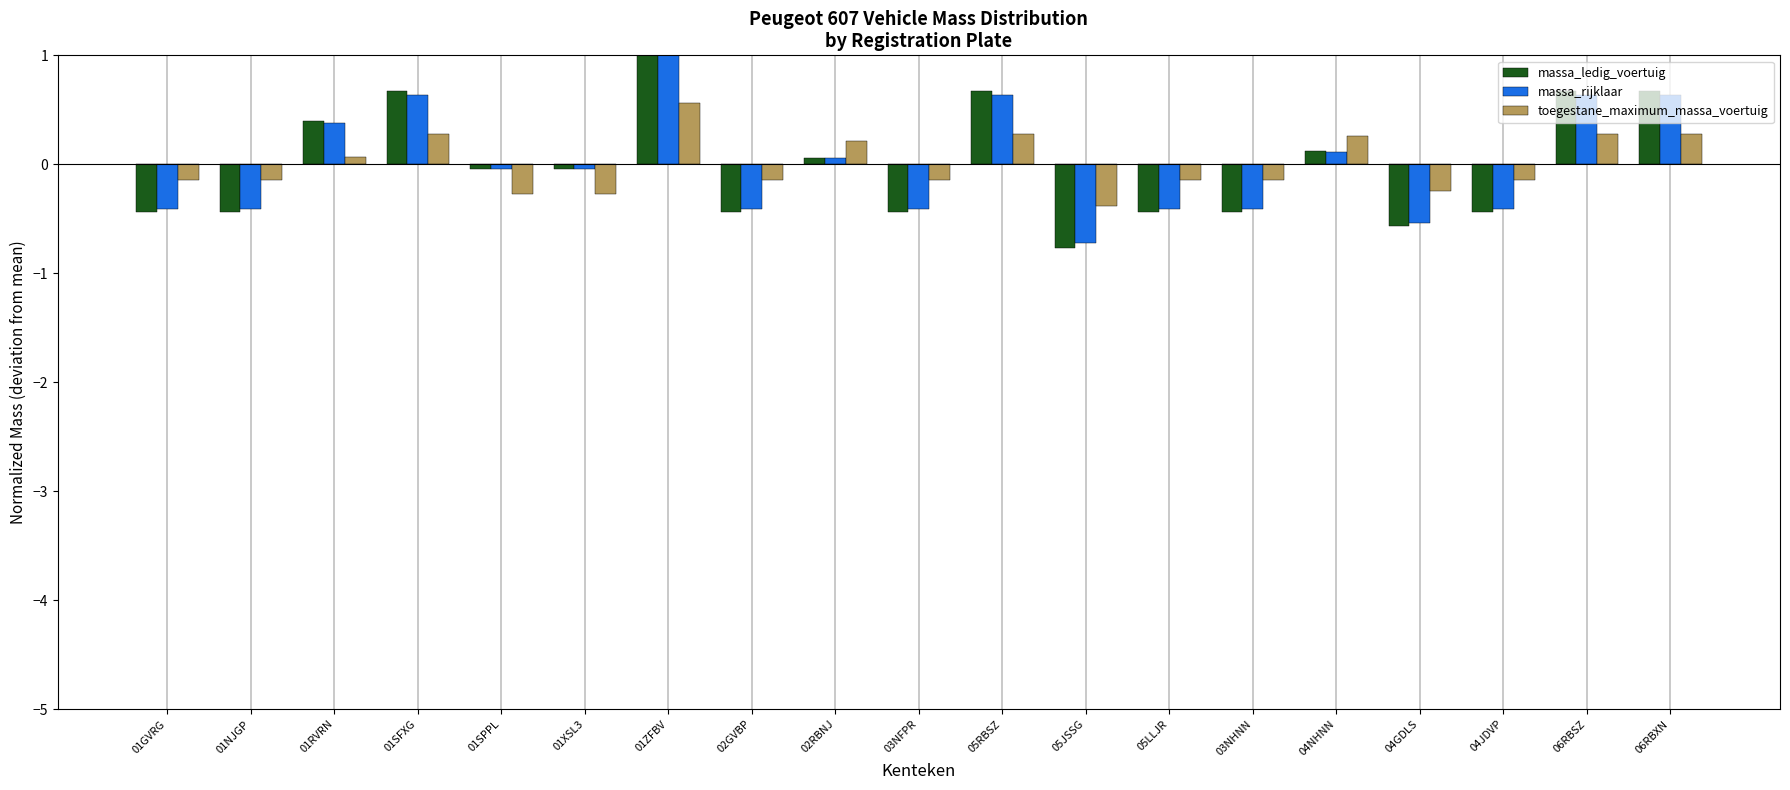

At 03NHNN, list the series in order from largest to smallest.

toegestane_maximum_massa_voertuig, massa_rijklaar, massa_ledig_voertuig